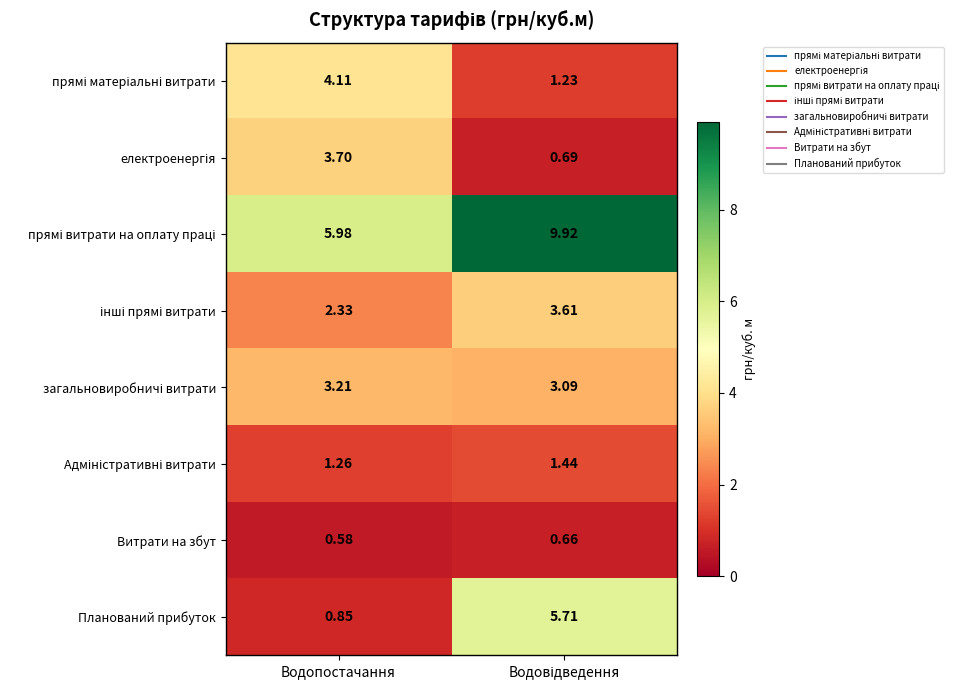

Which series has the widest spread of values?

Планований прибуток